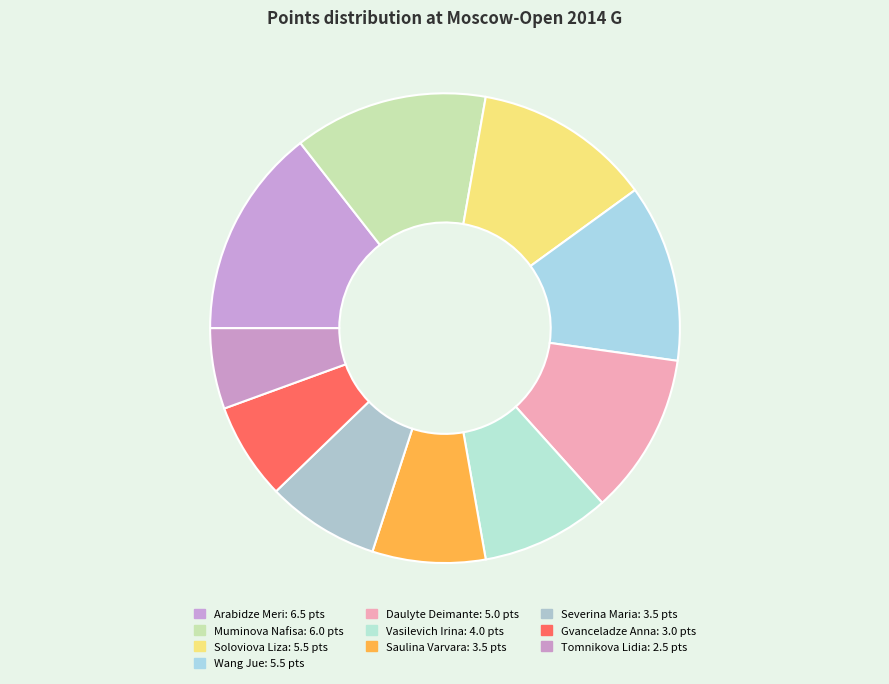

How many slices are in this pie chart?

10